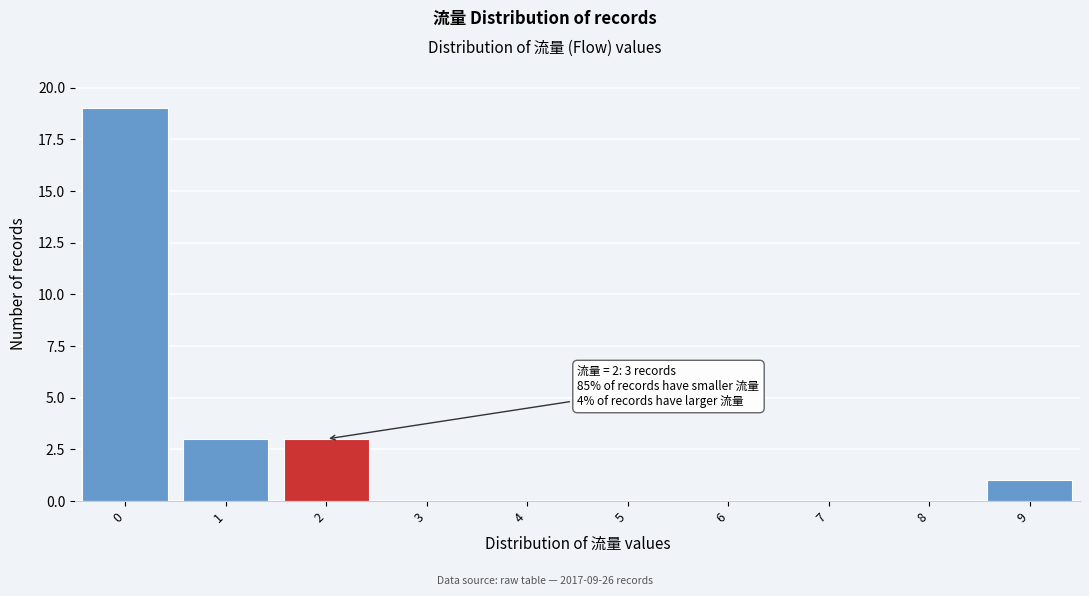

Over which range of the x-axis is the bar tallest?

-0.5 to 0.5